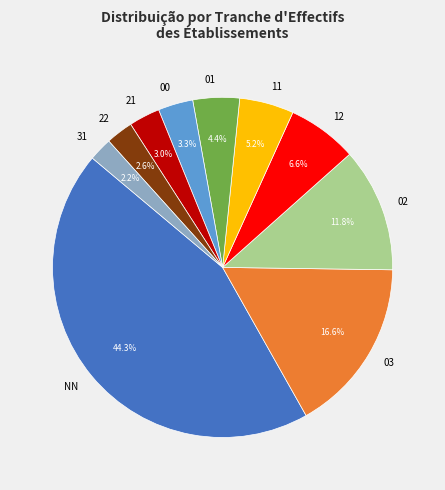

To the nearest percent, what is the combined percentage of 03 and 00?

20%